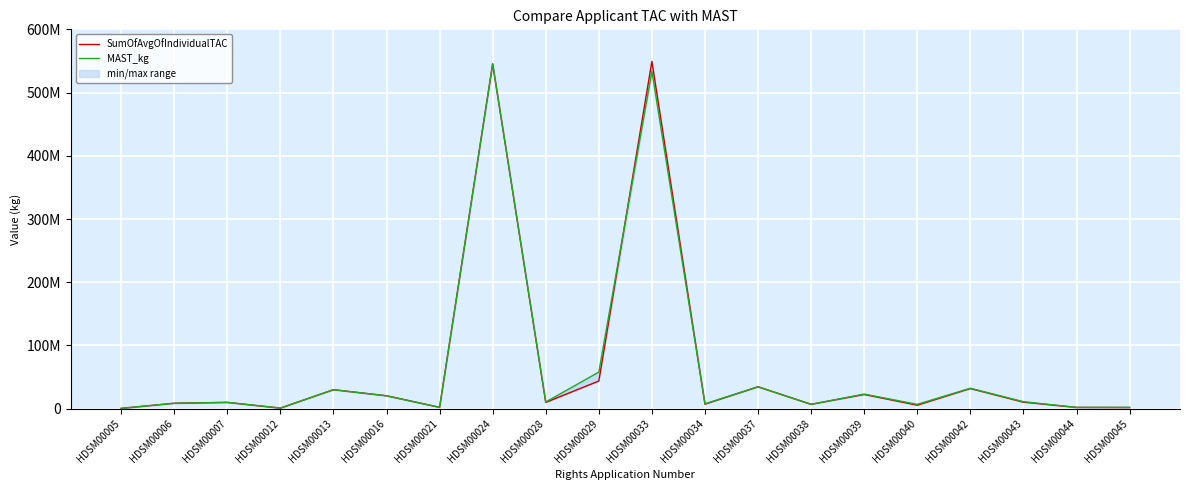

The value of MAST_kg at HDSM00039 is 5318538. True or false?

False